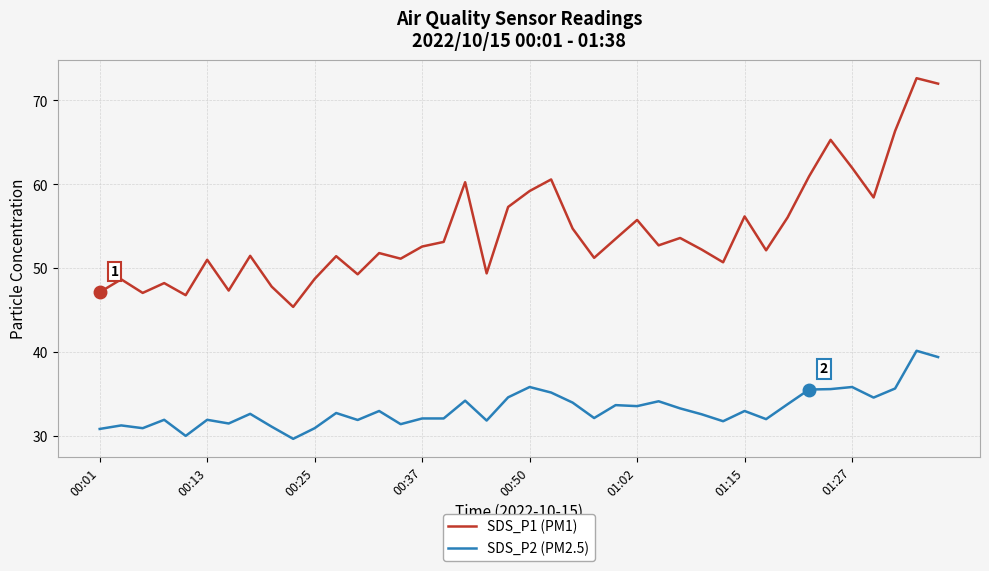

Does the chart display data point markers on the line(s)?

No